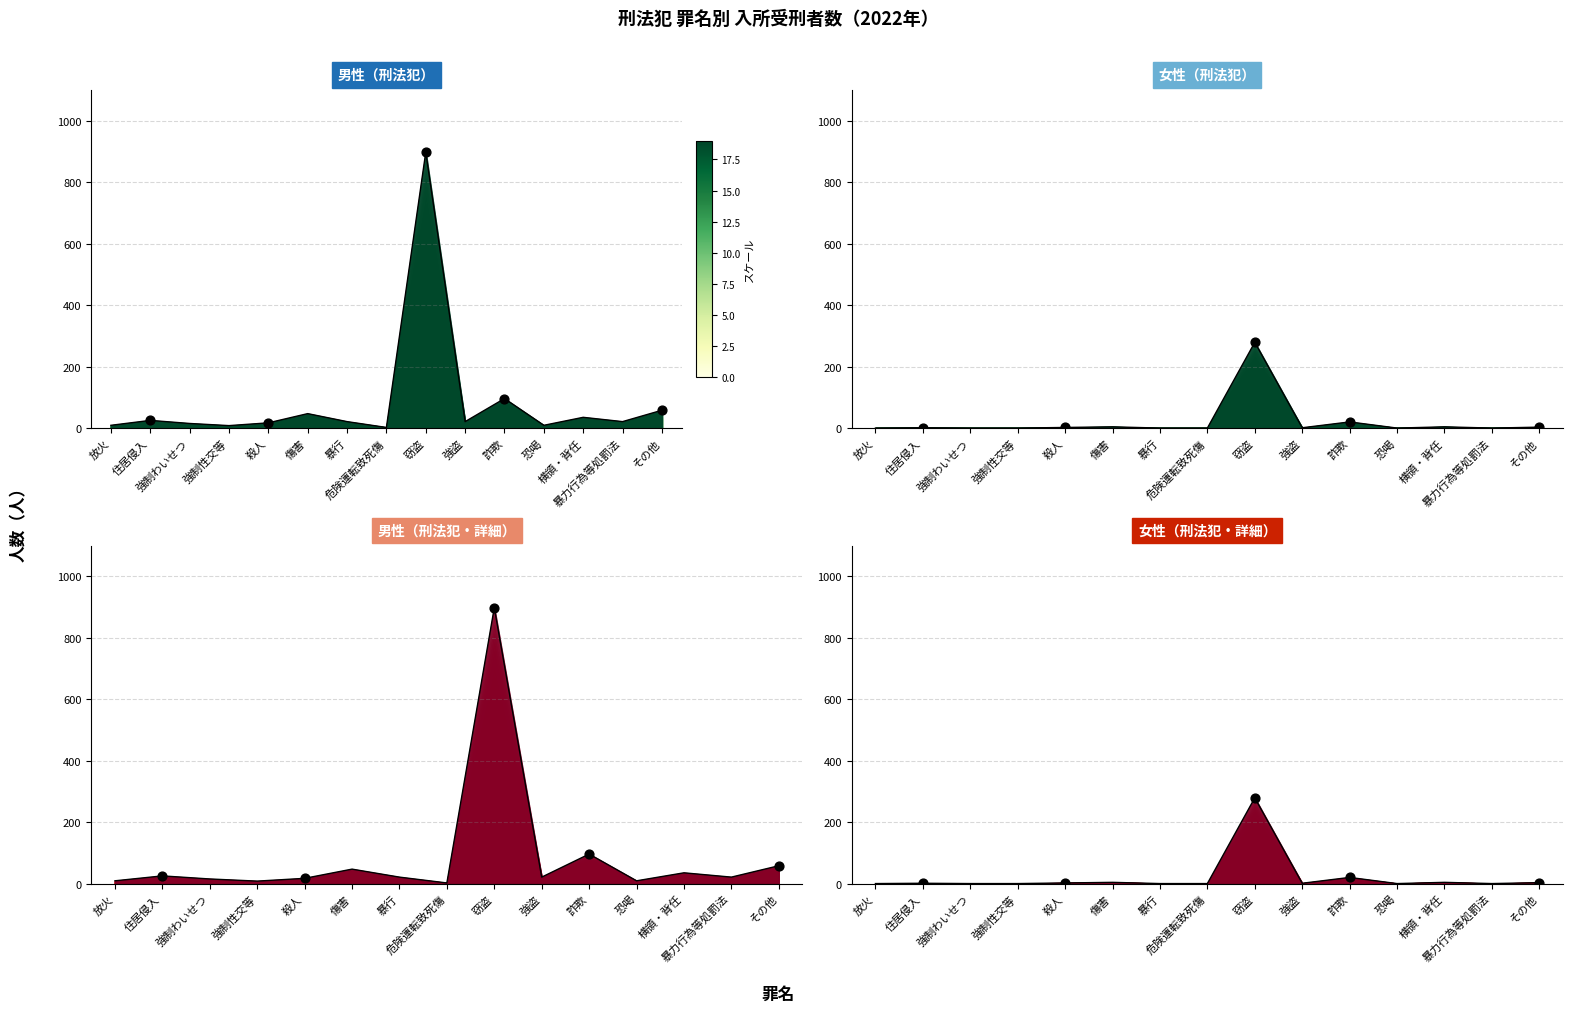

What are all the series names shown in the legend?

男性, 女性